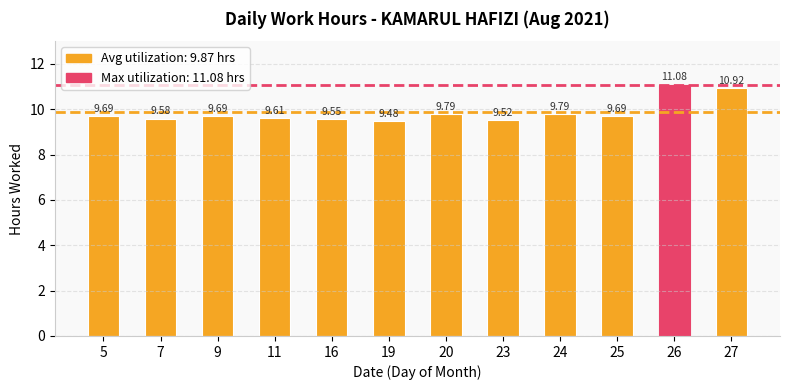

What is the change in value from 19 to 25?

+0.2